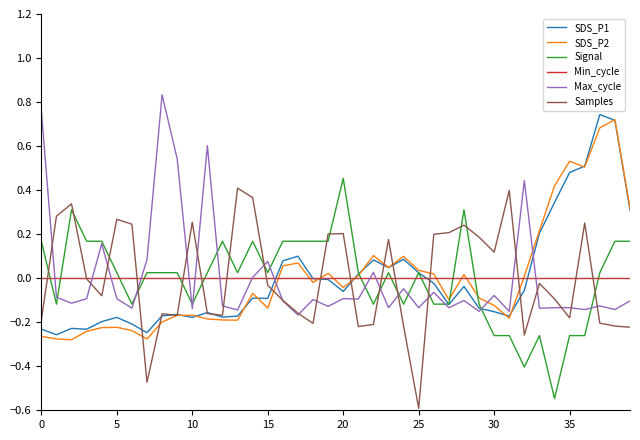

What is the smallest value displayed?

-0.6